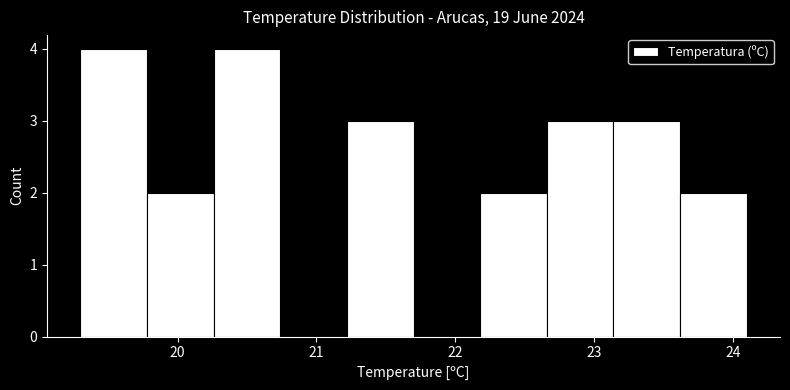

Reading left to right, transcribe this chart: for each bar, give the range it covers on the x-axis and its height. Neither the bar edges nor the heights are printed on the chart, so give them approximately, as read against the axes.

19.30 to 19.78: 4
19.78 to 20.26: 2
20.26 to 20.74: 4
20.74 to 21.22: 0
21.22 to 21.70: 3
21.70 to 22.18: 0
22.18 to 22.66: 2
22.66 to 23.14: 3
23.14 to 23.62: 3
23.62 to 24.10: 2